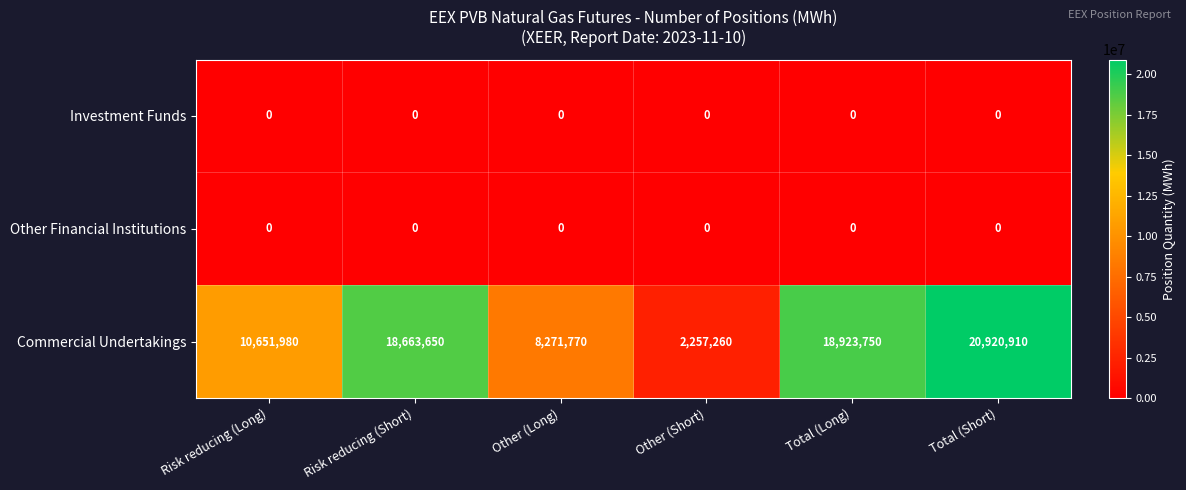

True or false: Commercial Undertakings has a value of 8271770 at Other (Long).

True